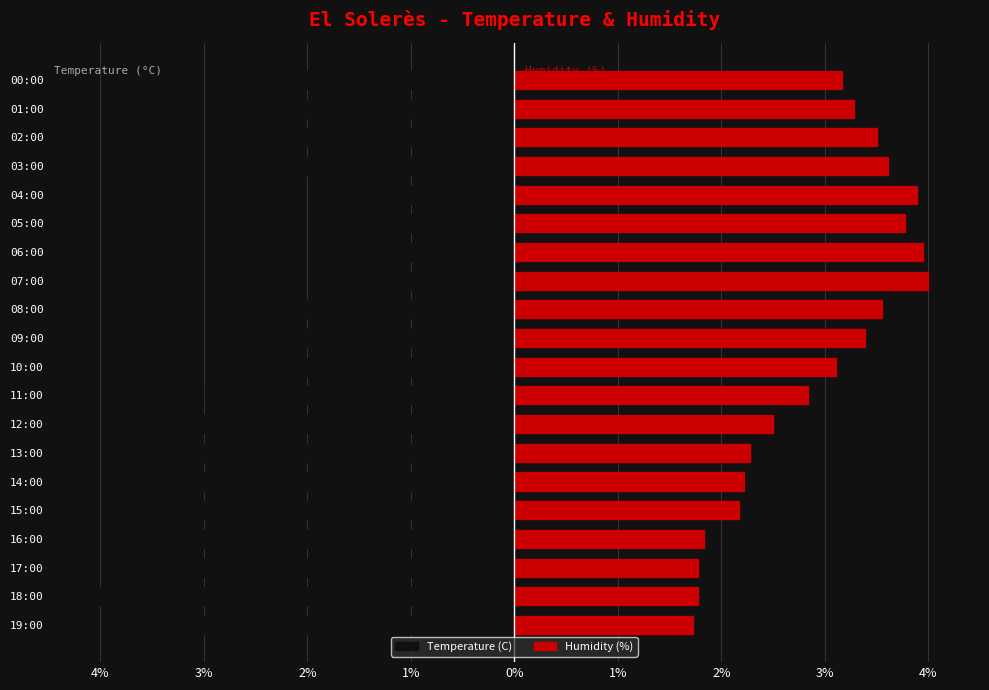

At how many categories does at least one series exceed 0?

20